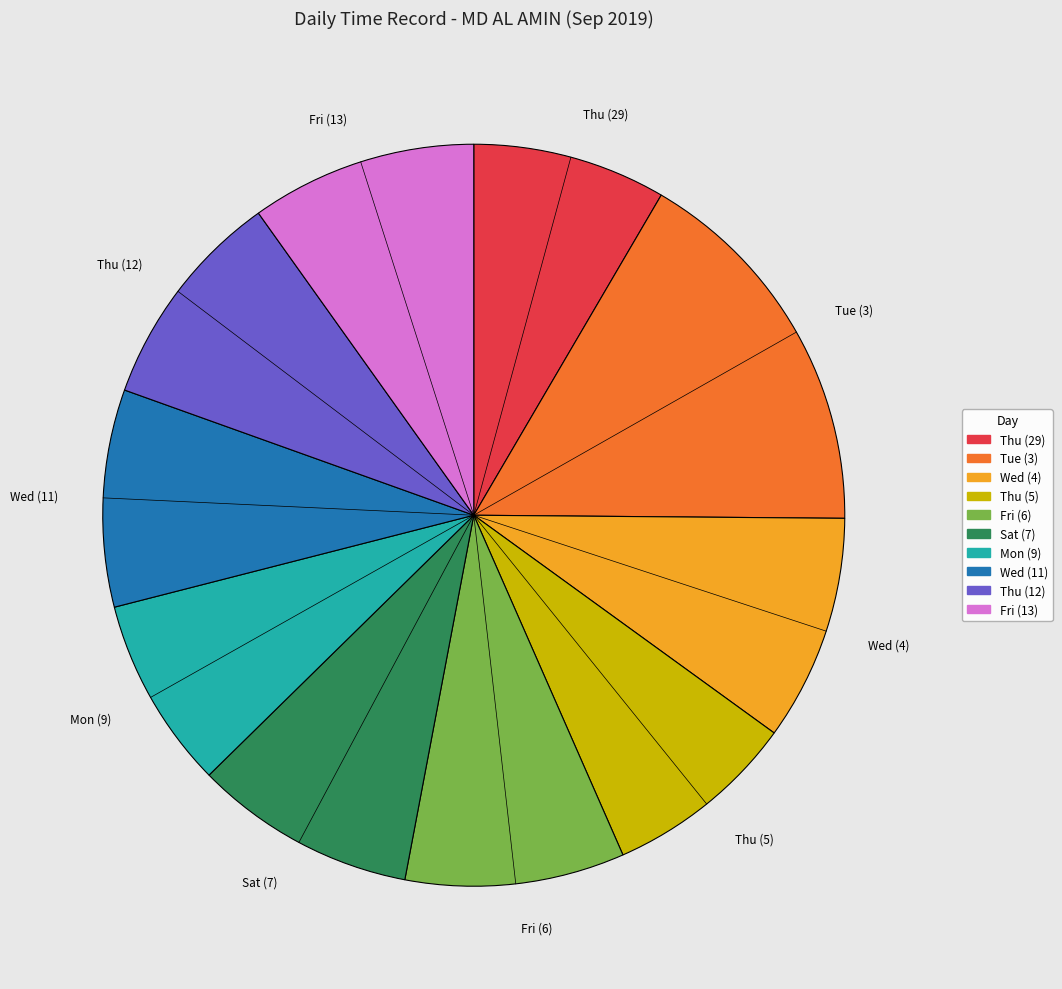

Which category has the biggest portion of the pie?

Tue (3)